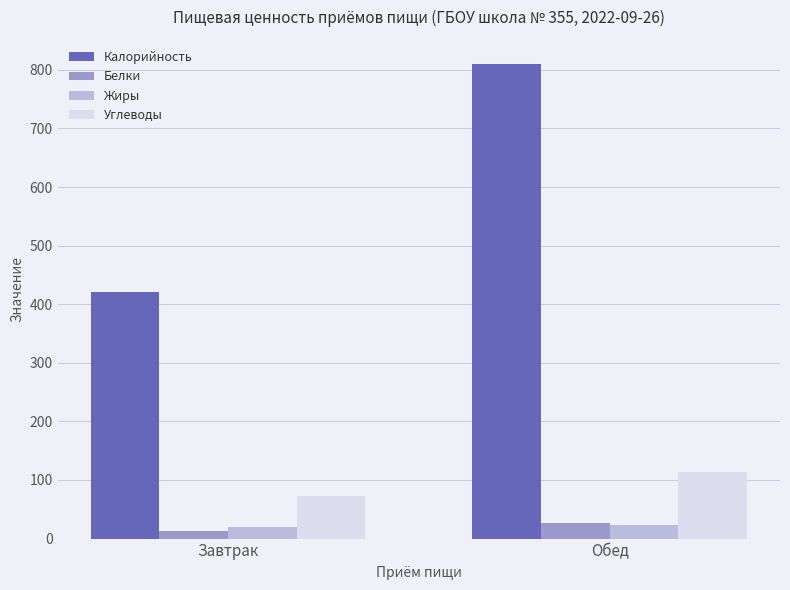

Rank the categories by Белки value from lowest to highest.

Завтрак, Обед